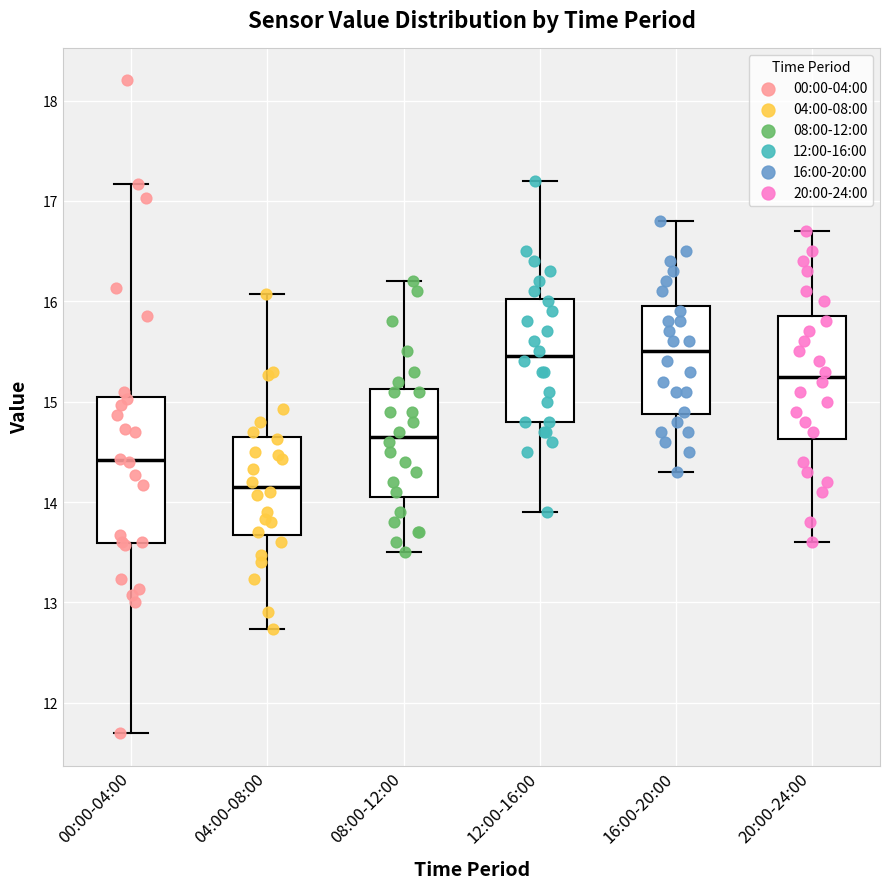

Reading left to right, read every box against the y-axis: the position of its median line, the range the box covers, and the ends of its whiskers. The values are not printed on the chart, so give them approximately, as read against the axis.

00:00-04:00: median 14.4, box 13.6 to 15.0, whiskers 11.7 to 17.2
04:00-08:00: median 14.2, box 13.7 to 14.6, whiskers 12.7 to 16.1
08:00-12:00: median 14.7, box 14.1 to 15.1, whiskers 13.5 to 16.2
12:00-16:00: median 15.5, box 14.8 to 16.0, whiskers 13.9 to 17.2
16:00-20:00: median 15.5, box 14.9 to 16.0, whiskers 14.3 to 16.8
20:00-24:00: median 15.3, box 14.6 to 15.9, whiskers 13.6 to 16.7